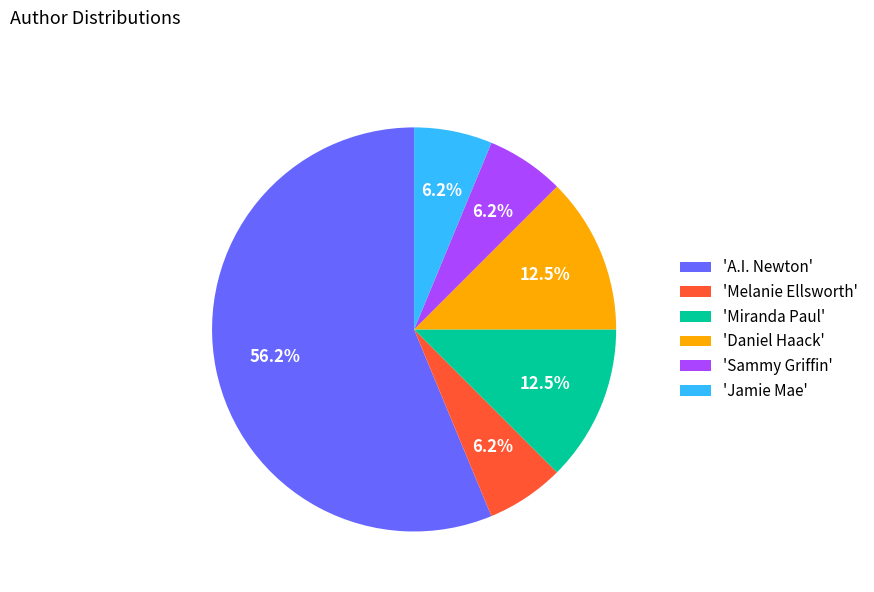

Is there a majority slice in this chart?

Yes